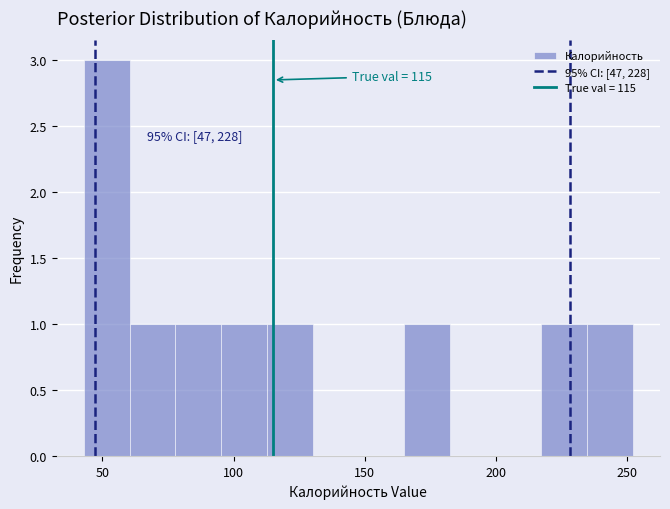

Around what value on the x-axis is the tallest bar? Give the approximate position of its centre, as read against the axis.

50